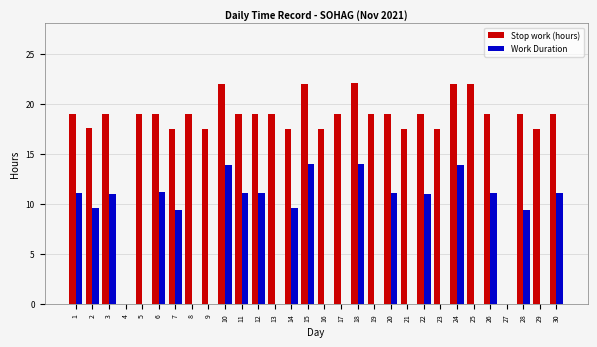

Between 7 and 9, which series saw the biggest shift?

Work Duration